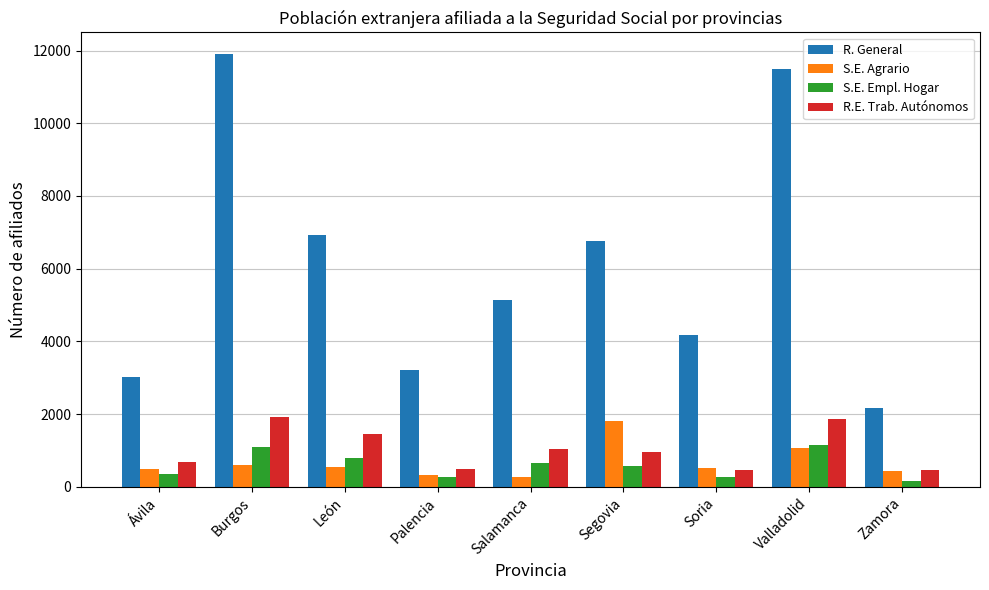

Between Ávila and Zamora, which series saw the biggest shift?

R. General